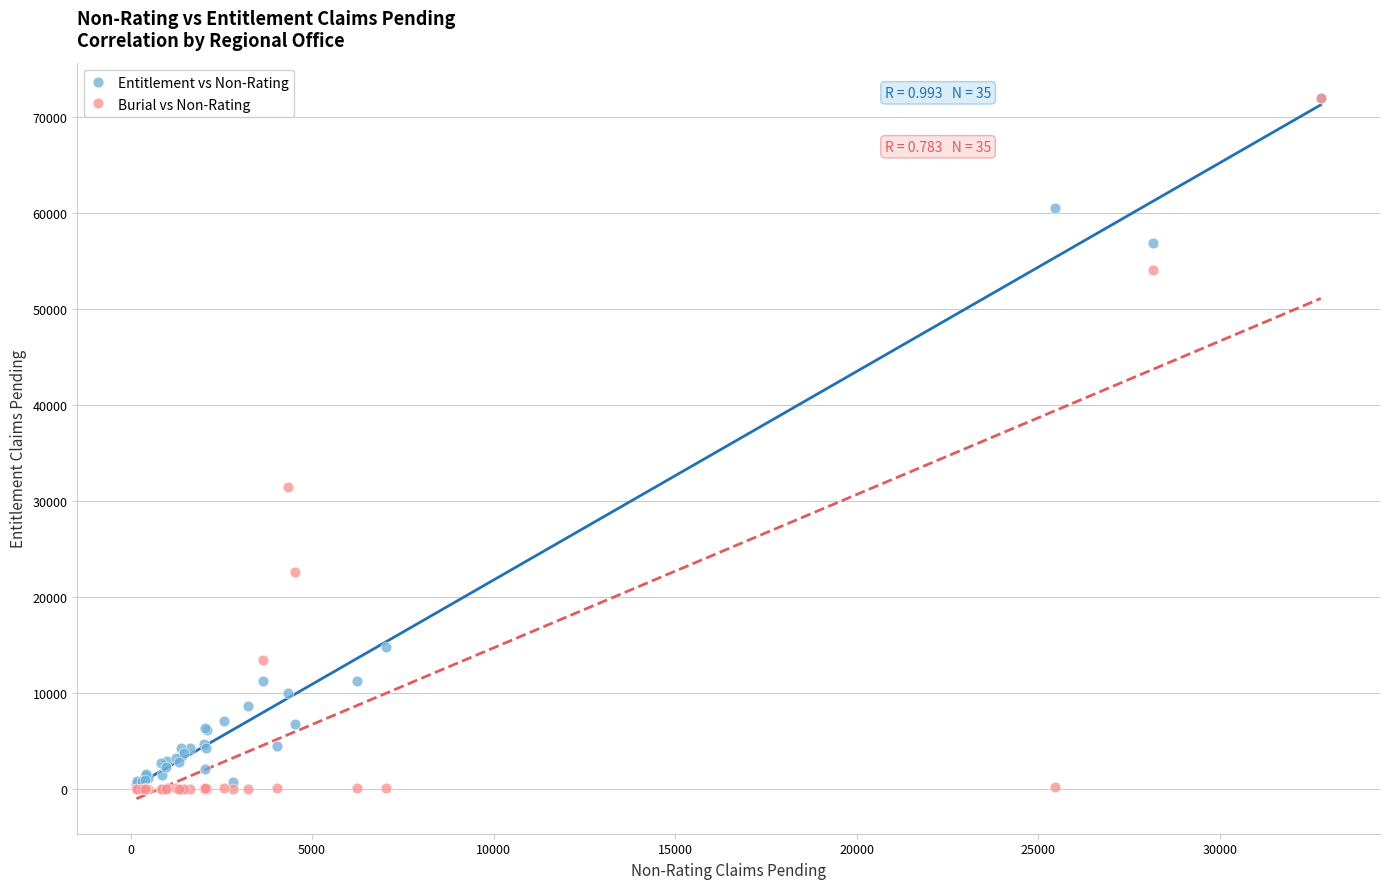

Across all series, what Y value is closest to 35987?

31425.4